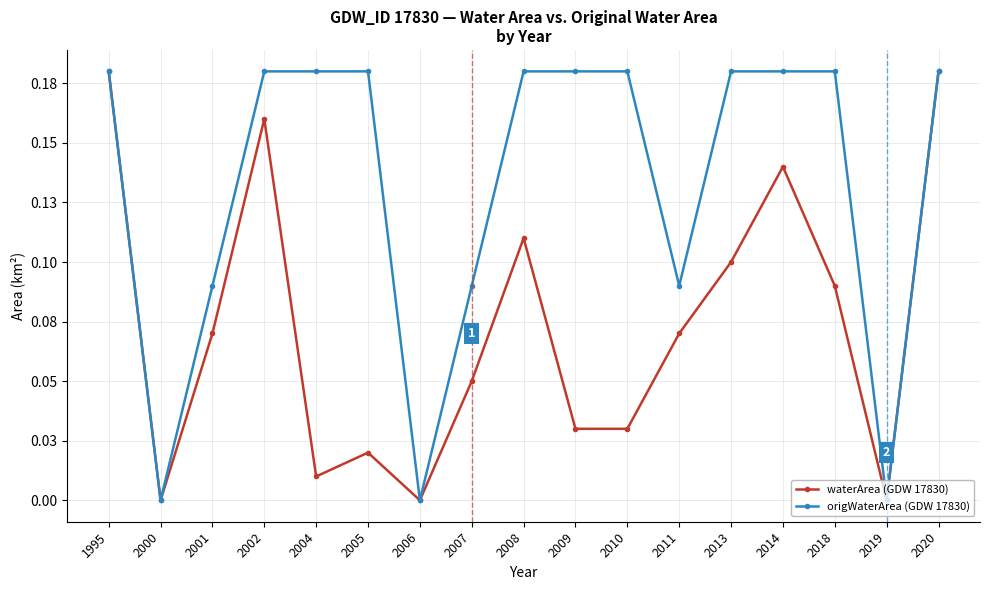

List the series in order of their peak value, highest first.

waterArea (GDW 17830), origWaterArea (GDW 17830)